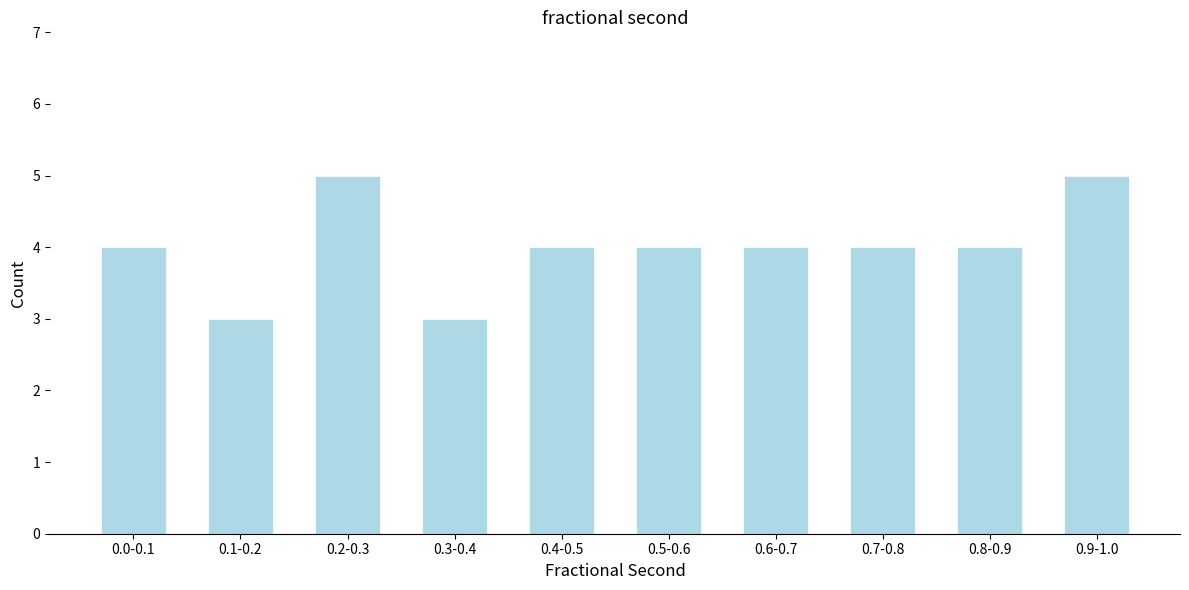

Reading left to right, transcribe all the data shown in this chart.

4	3	5	3	4	4	4	4	4	5